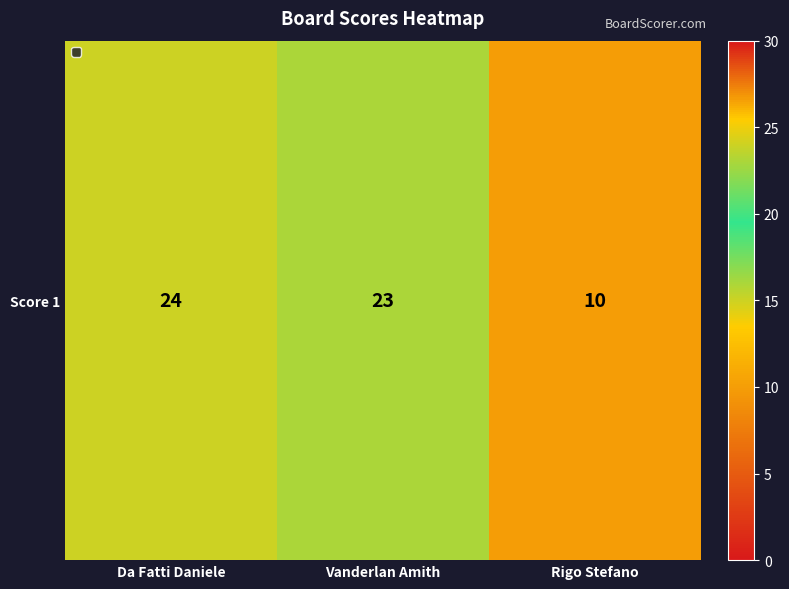

Which has a higher value, Rigo Stefano or Da Fatti Daniele?

Da Fatti Daniele